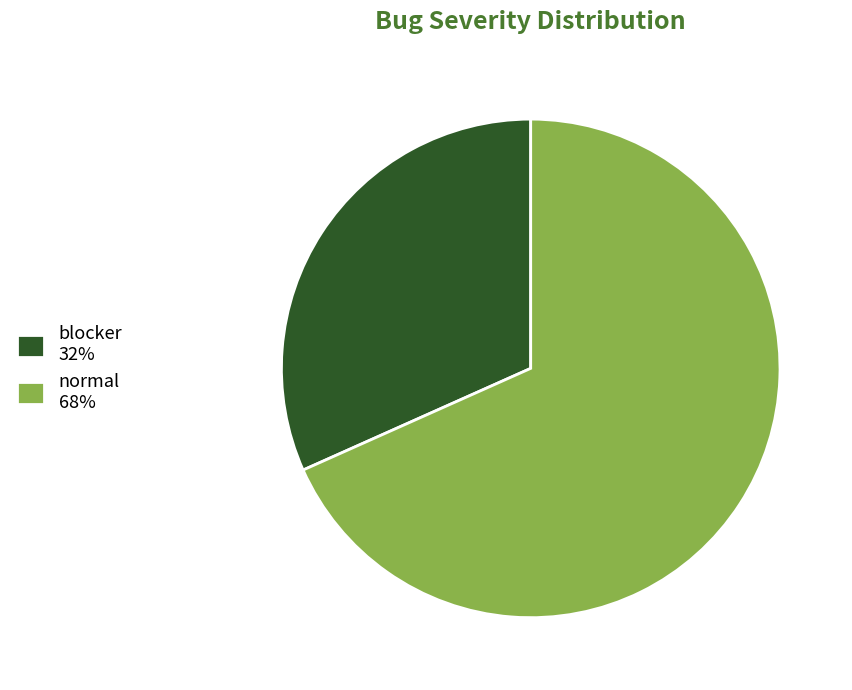

What is the ratio of the value at blocker 32% to the value at normal 68%?

0.5